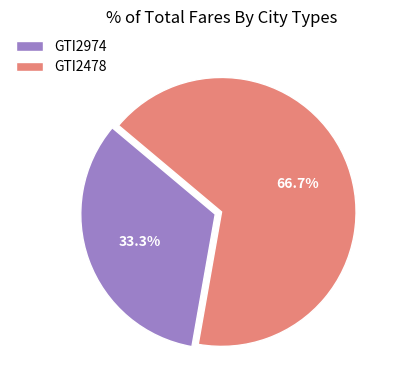

What percentage do GTI2974 and GTI2478 together represent?

100.0%